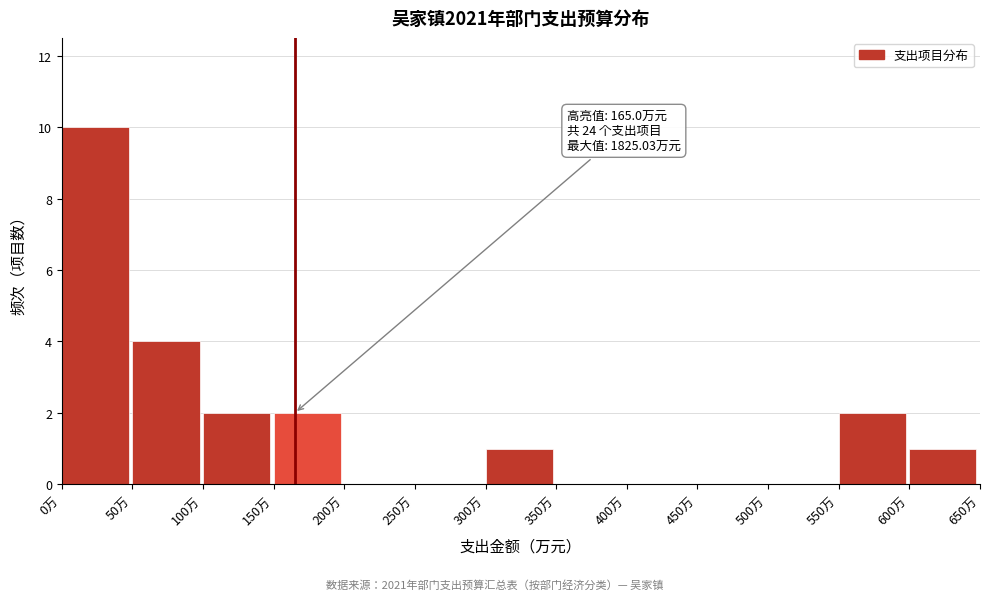

Which range on the x-axis has the tallest bar?

0 to 50